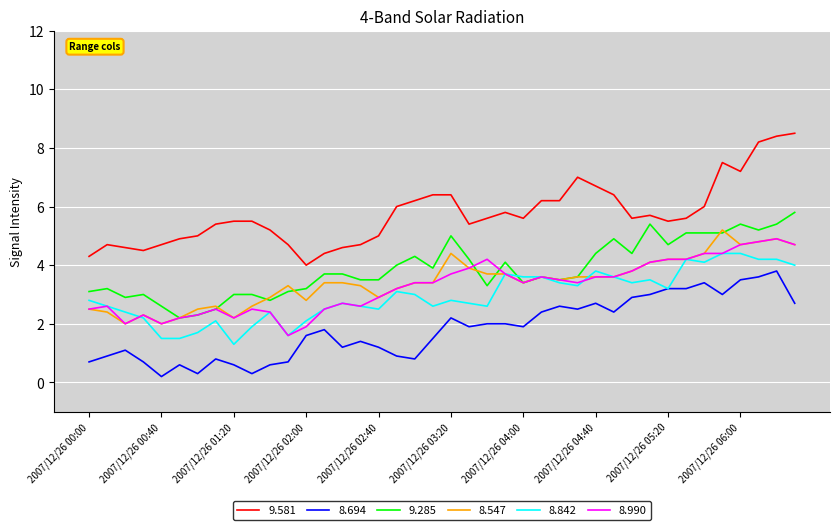

True or false: 9.285 and 8.694 intersect in this chart.

False